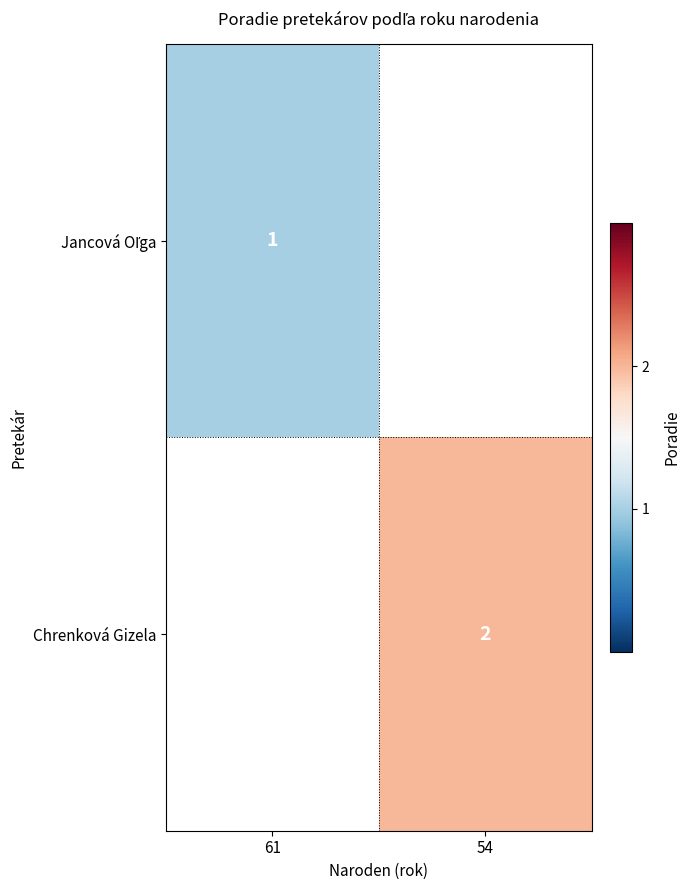

The Chrenková Gizela series shows 2 at 54. True or false?

True